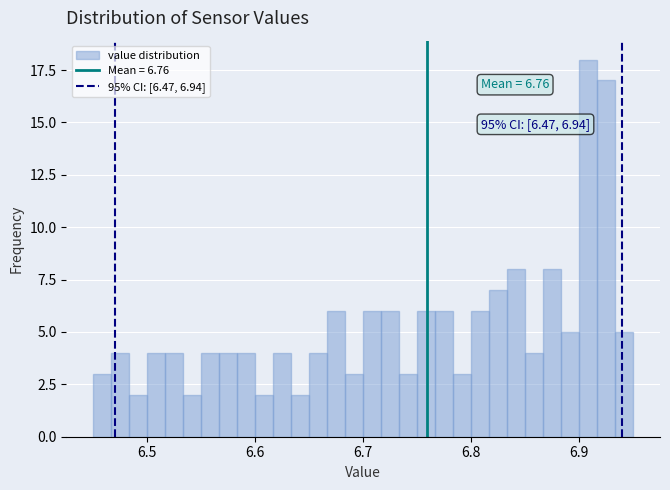

Around what value on the x-axis is the tallest bar? Give the approximate position of its centre, as read against the axis.

6.91